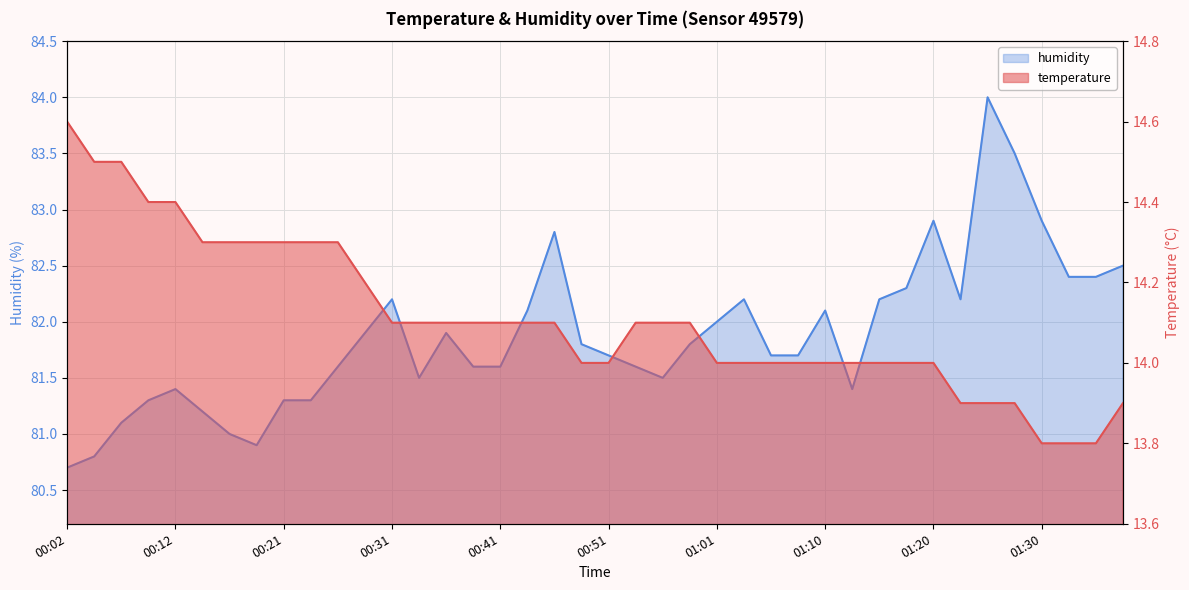

The value of temperature at 01:08 is 14.0. True or false?

True